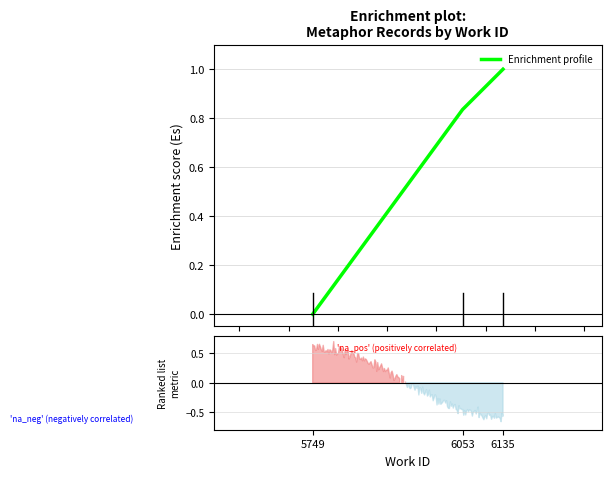

Between 6135 and 6053, which is larger?

6135